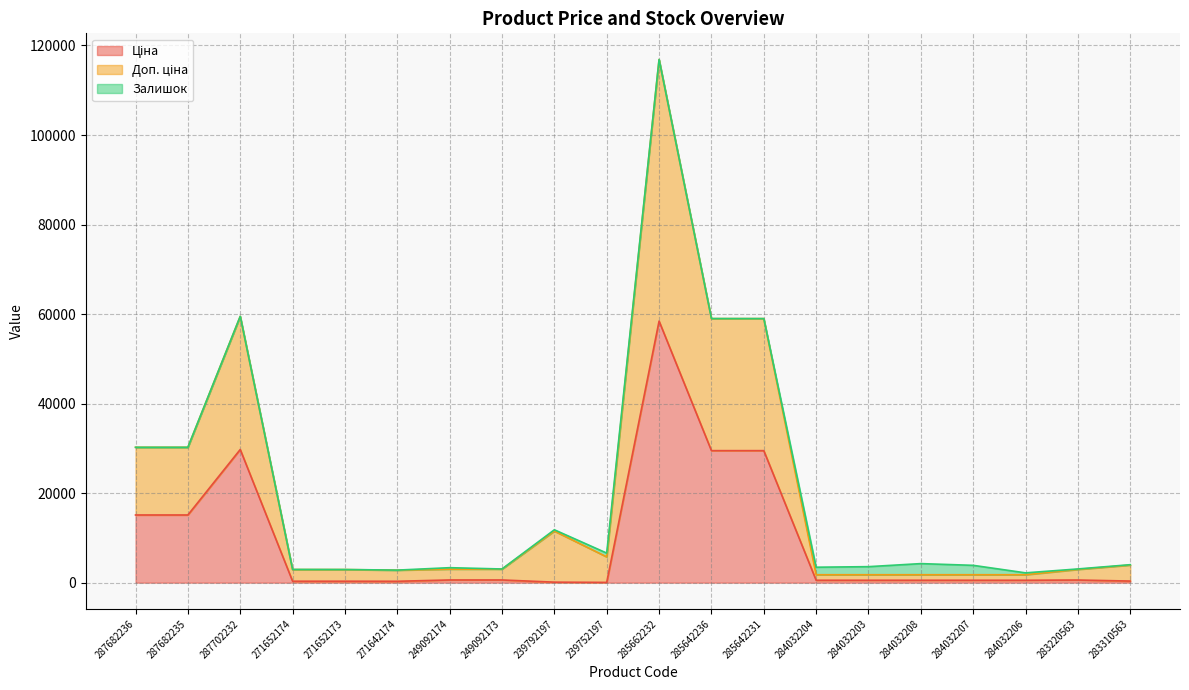

At which category is the sum across all series the highest?

285662232